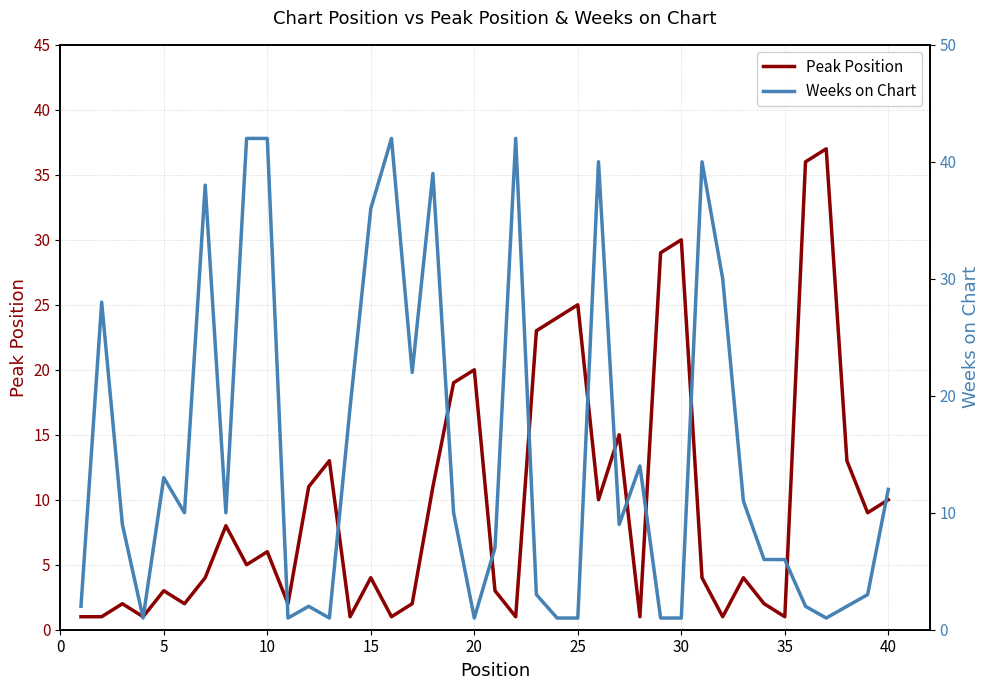

What is the highest value of the Peak Position series?

37